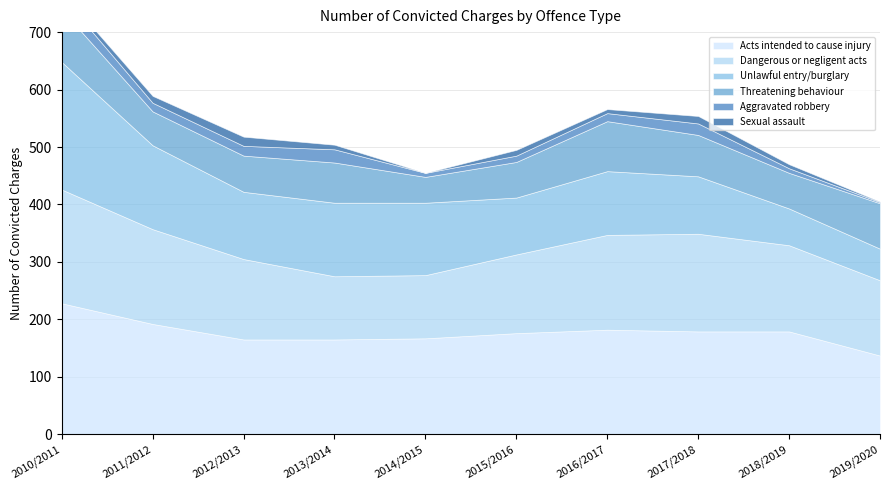

What is the difference between the highest and lowest values at 2010/2011?

221